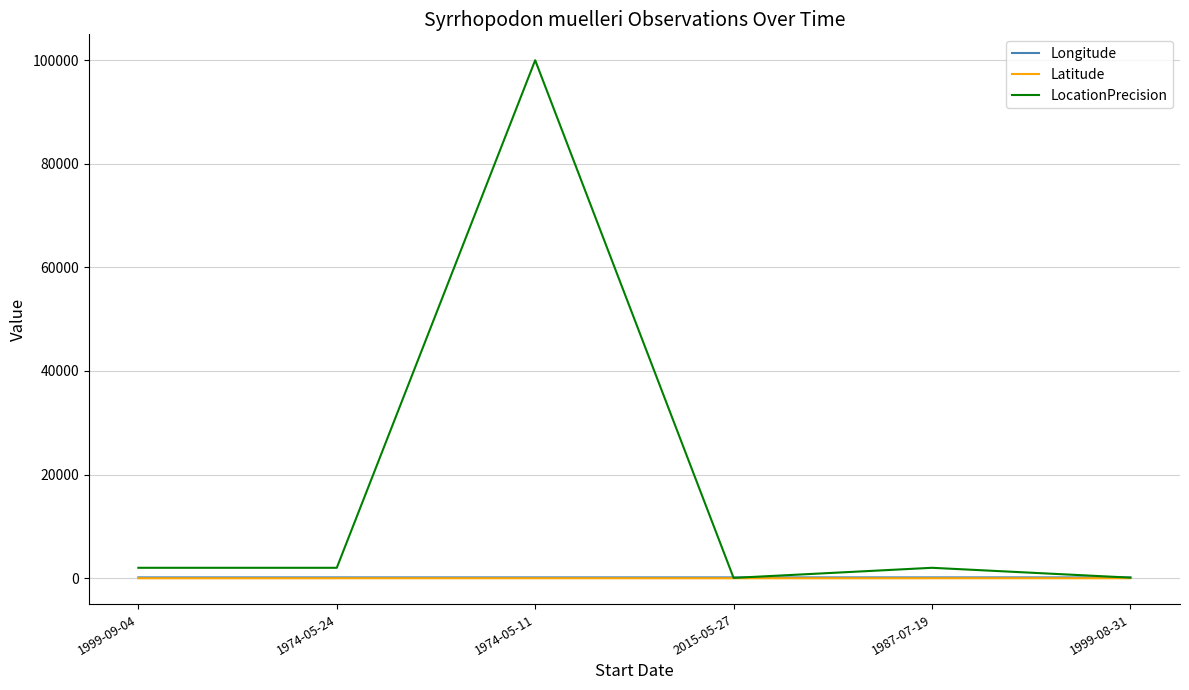

At which label does LocationPrecision reach its peak?

1974-05-11